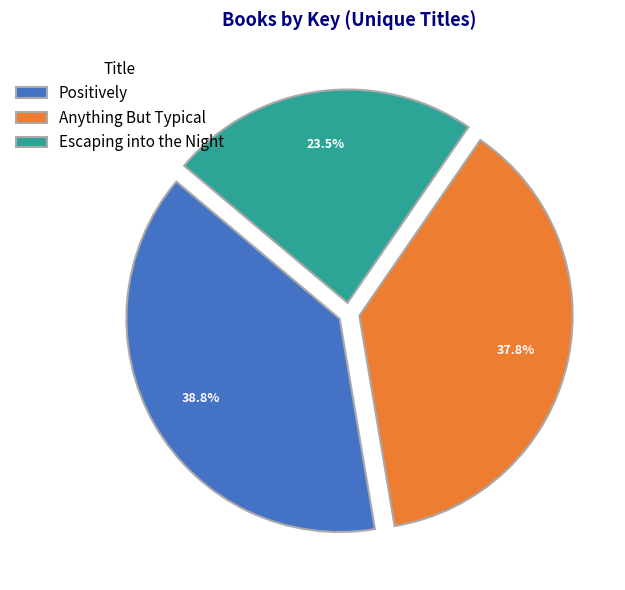

To the nearest percent, what is the difference between the Anything But Typical and Escaping into the Night slice percentages?

14%